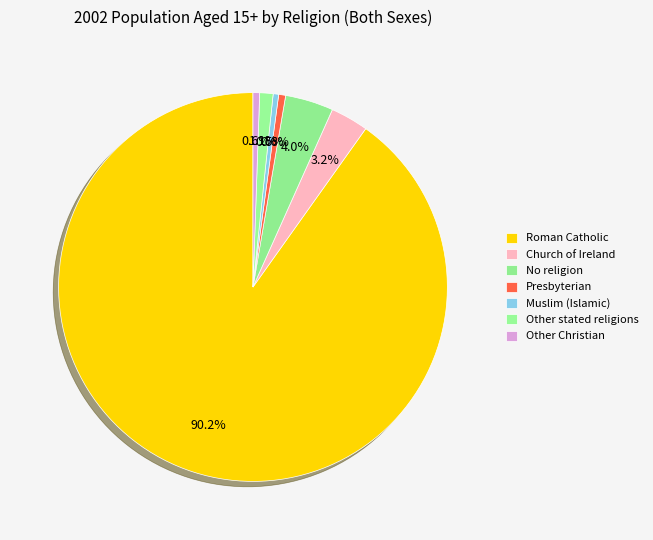

To the nearest percent, what percentage of the pie is No religion?

4%